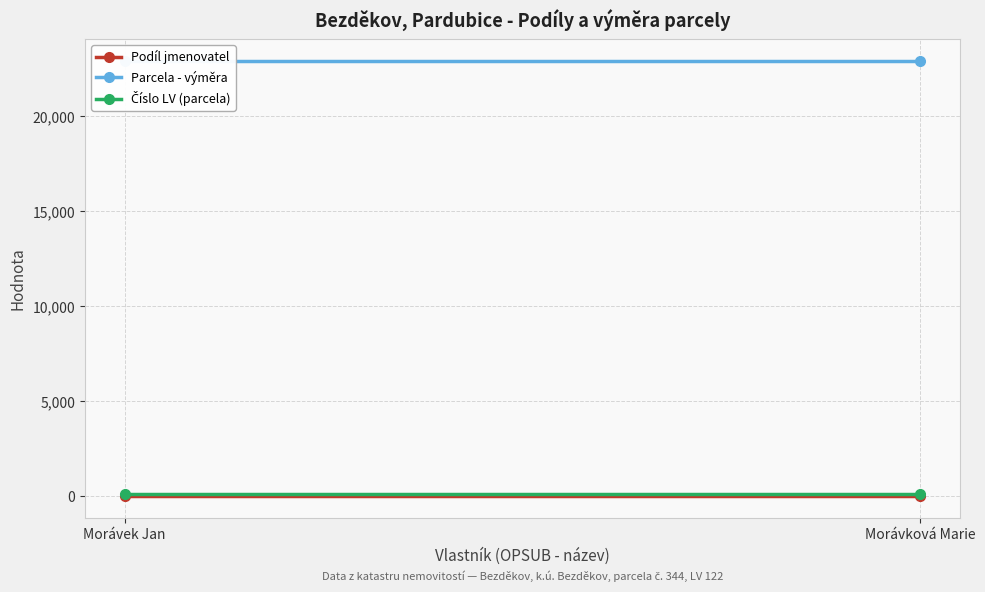

True or false: Číslo LV (parcela) has a value of 47 at Morávková Marie.

False